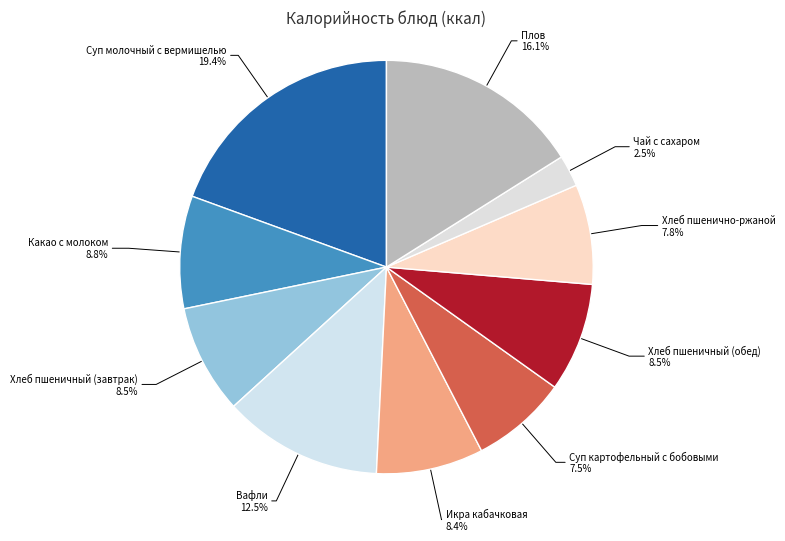

Is Суп картофельный с бобовыми the majority of the pie?

No